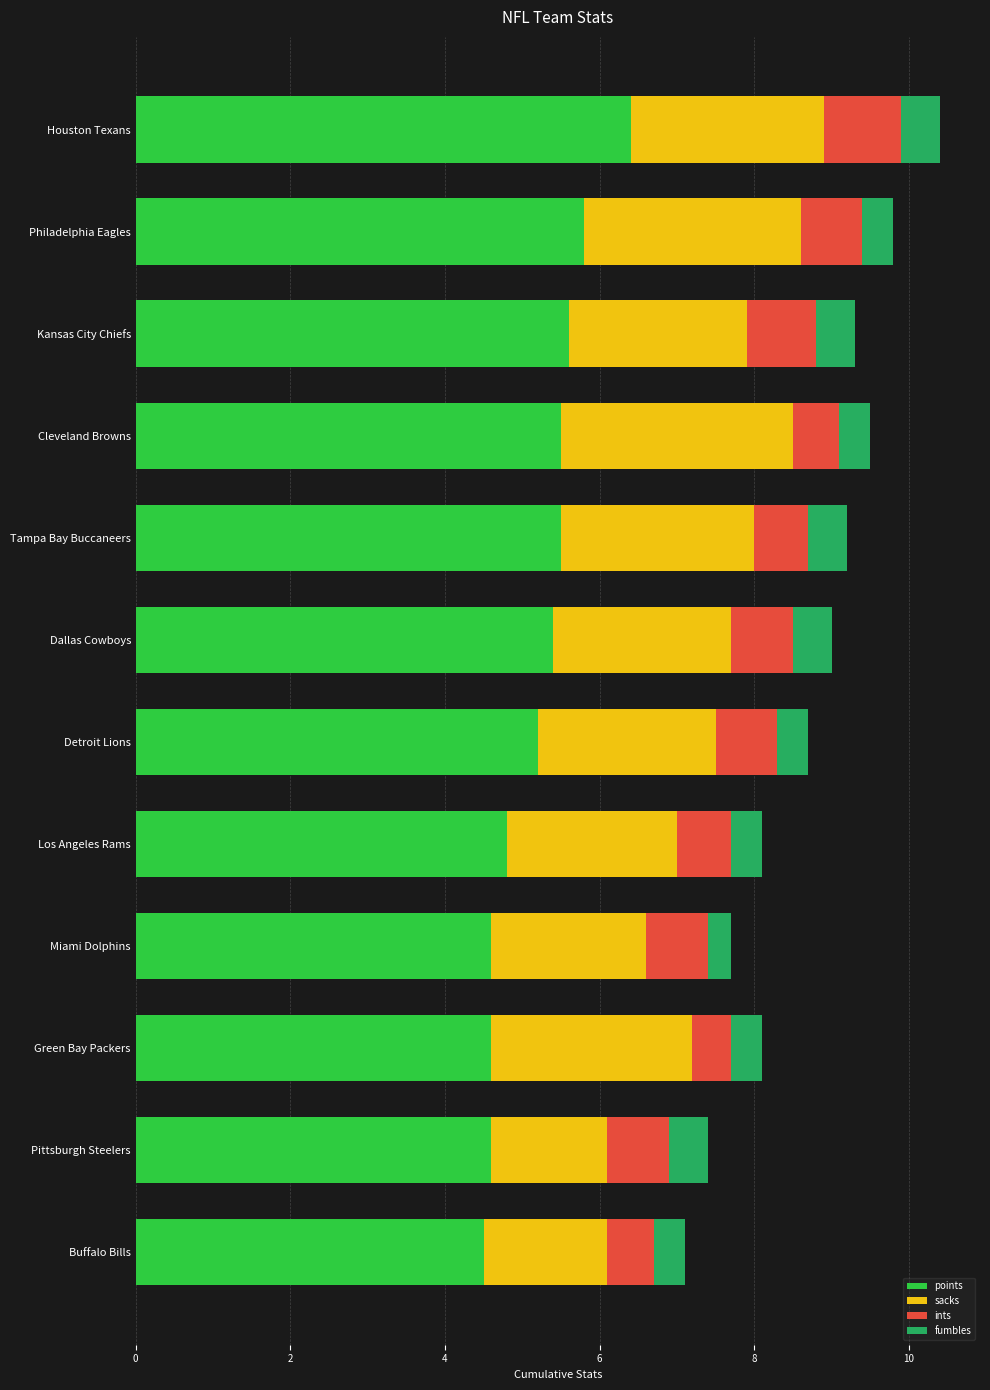

What is the total value across all series at Philadelphia Eagles?

9.8